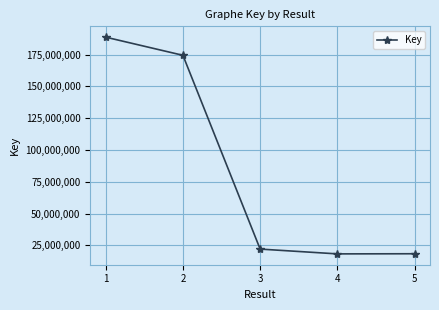

What is the ratio of the value at 5 to the value at 3?

0.8